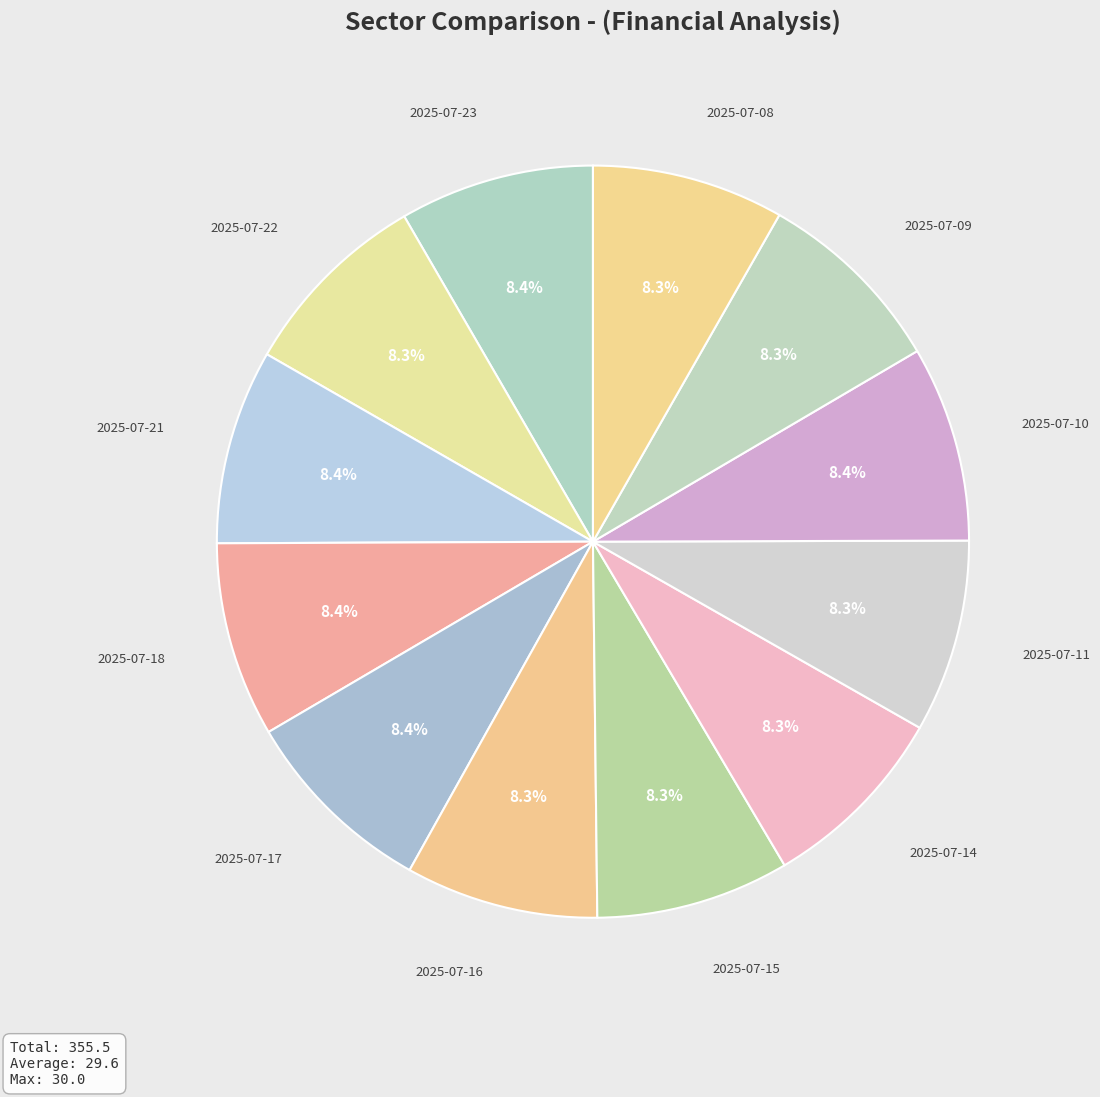

Rank the categories by value from lowest to highest.

2025-07-14, 2025-07-08, 2025-07-11, 2025-07-16, 2025-07-09, 2025-07-15, 2025-07-22, 2025-07-23, 2025-07-21, 2025-07-18, 2025-07-10, 2025-07-17